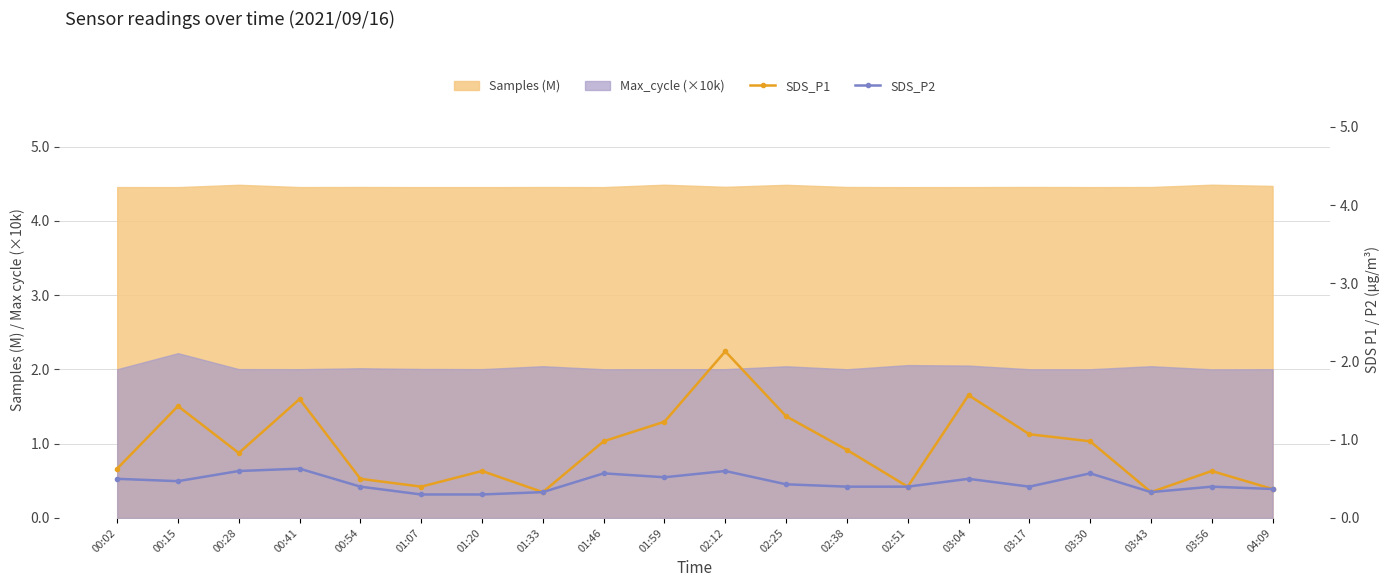

True or false: Samples (M) has a value of 5.9 at 03:56.

False